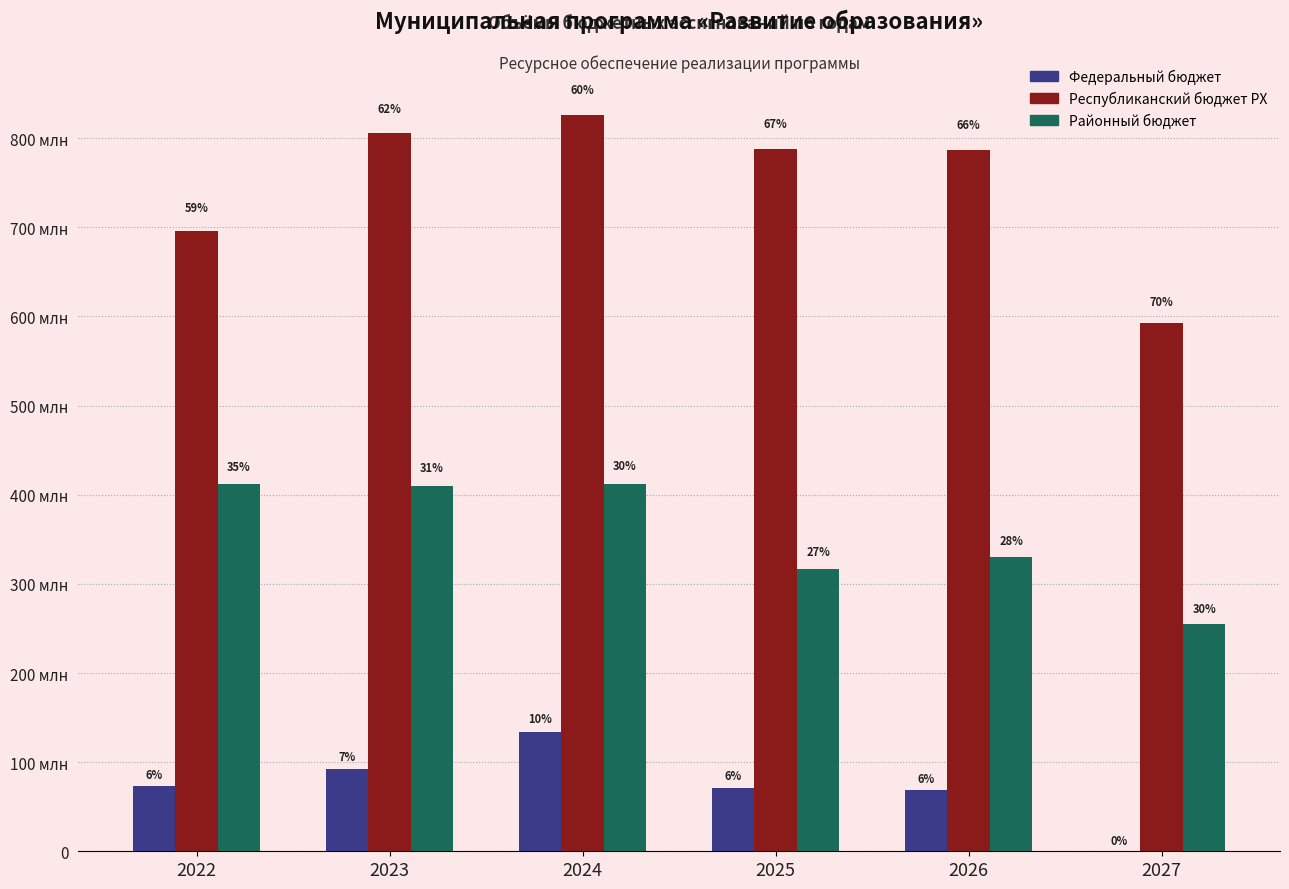

Are the bars horizontal?

No